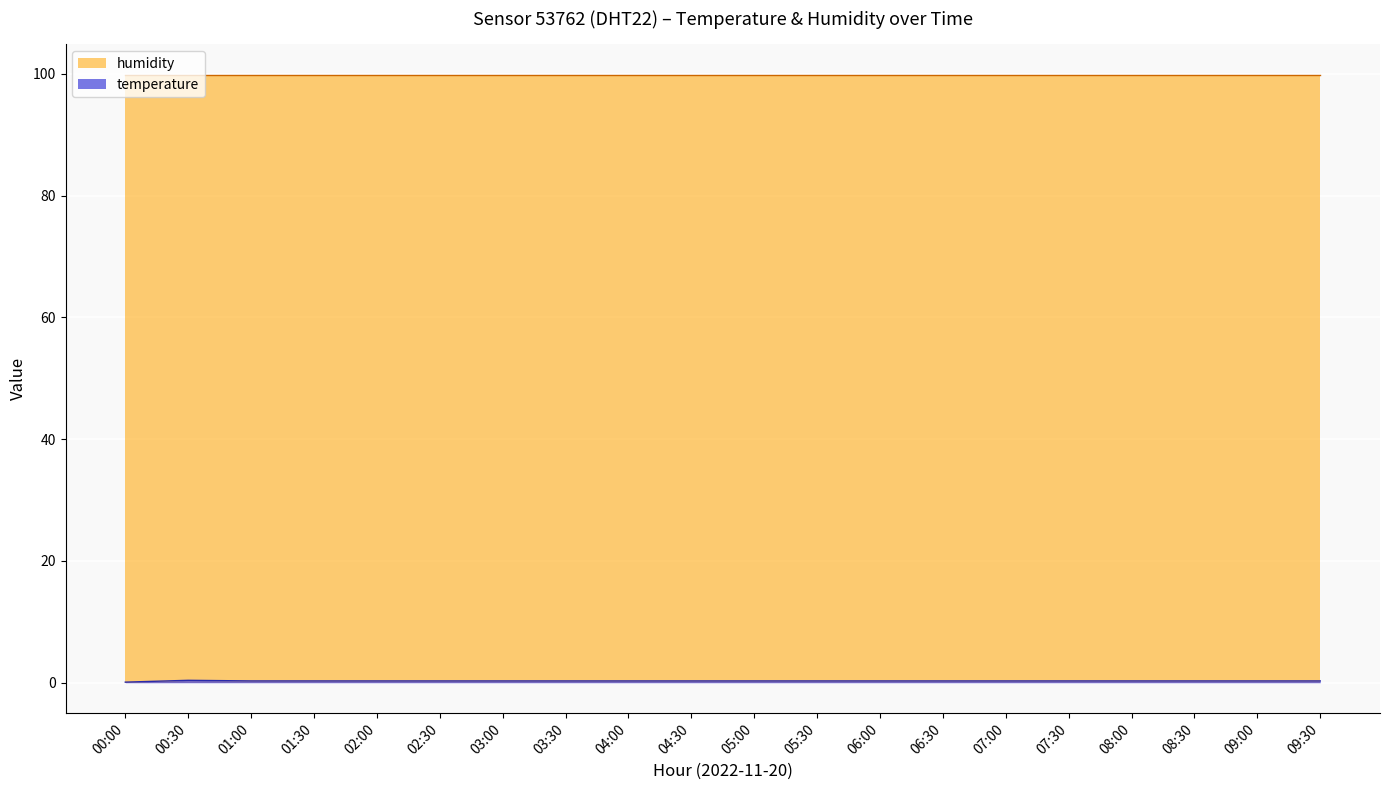

How many lines are shown in the chart?

2